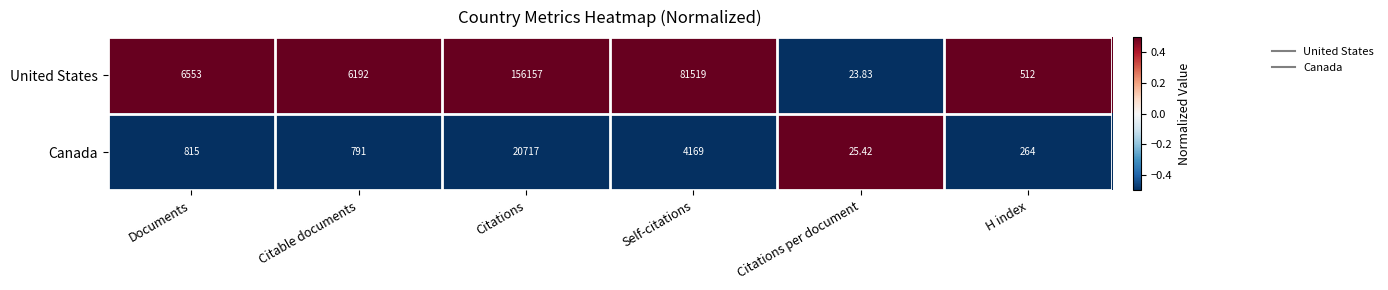

What is the maximum value shown in the chart?

156157.0